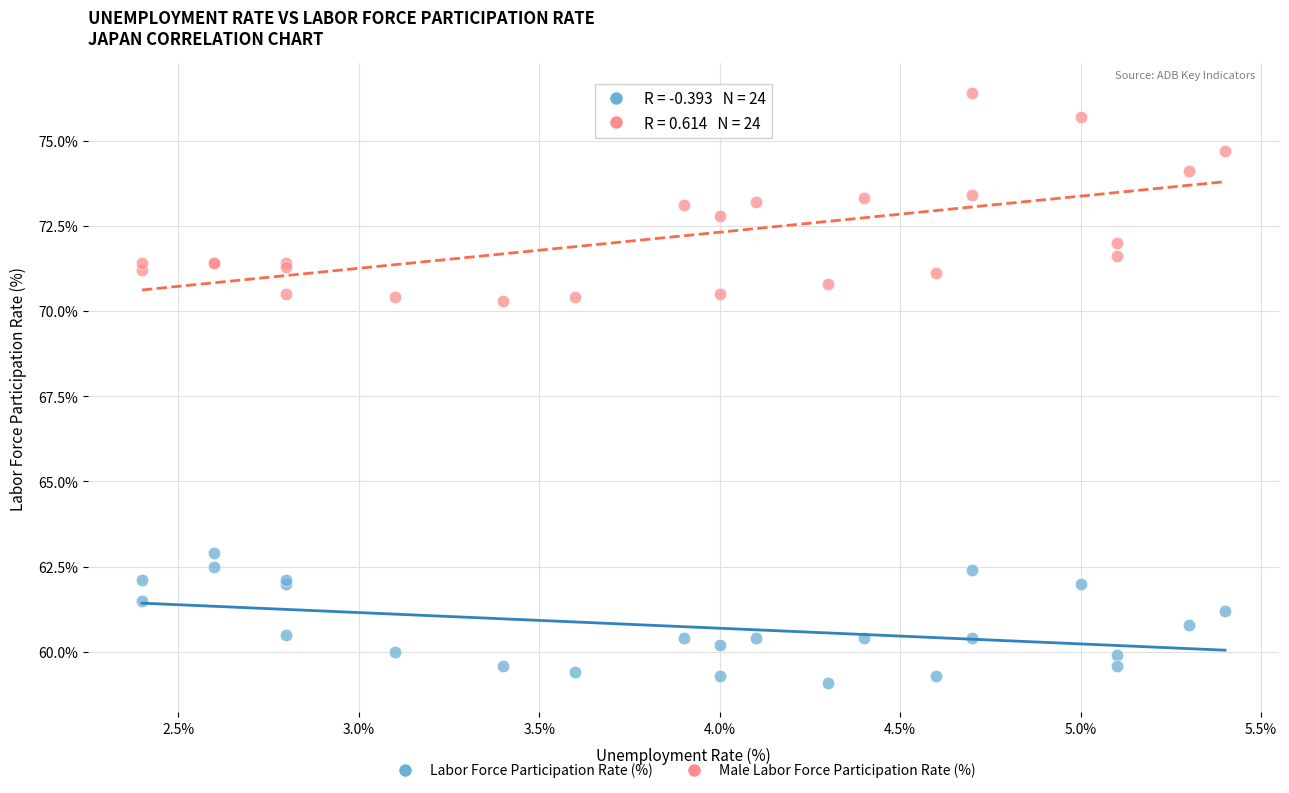

What is the X range (max minus min) for the scatter plot?

3.0